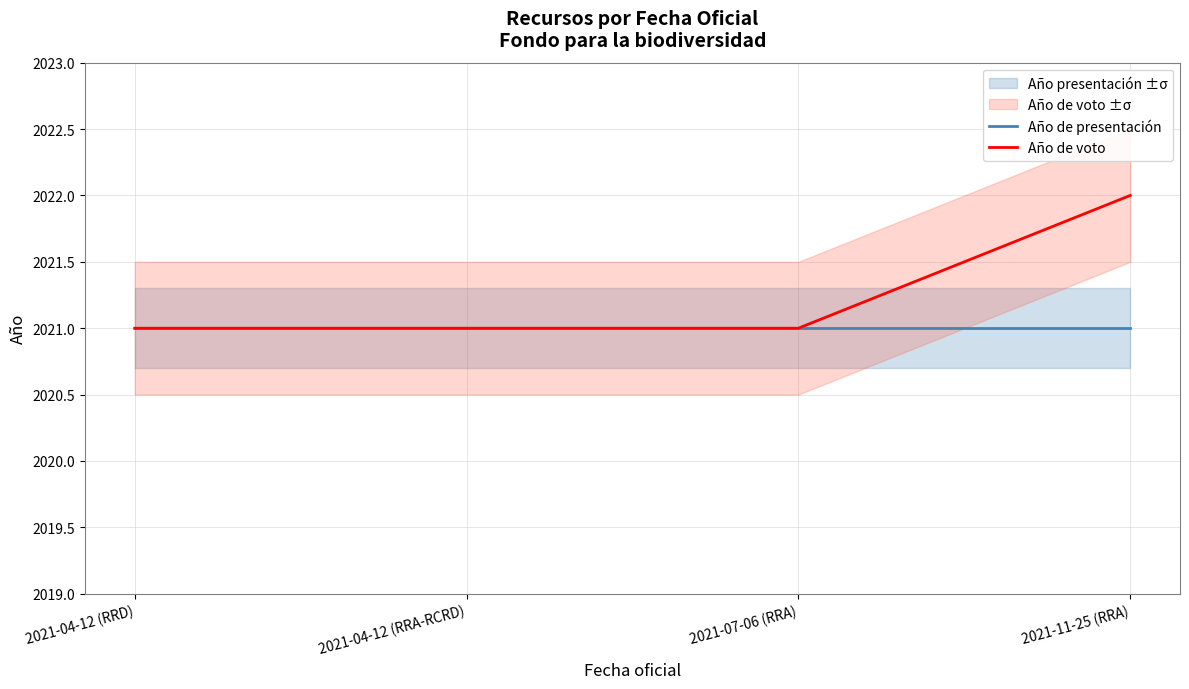

What is the smallest value displayed?

2021